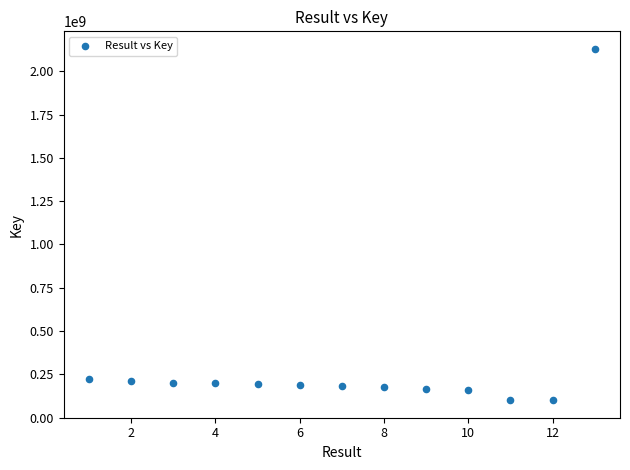

What is the range of X values (max minus min)?

12